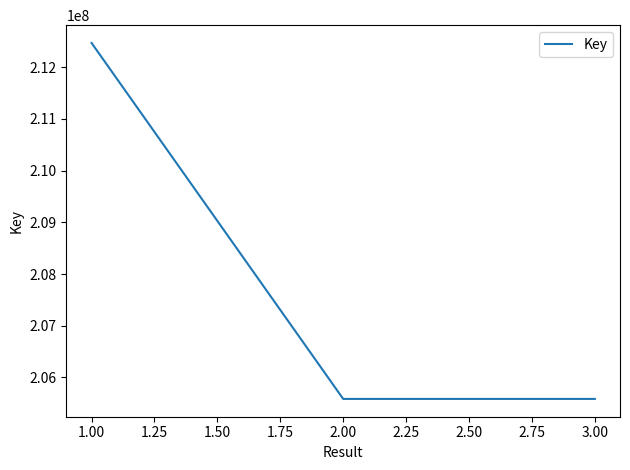

What is the change in value from 1.00 to 3.00?

-6880875